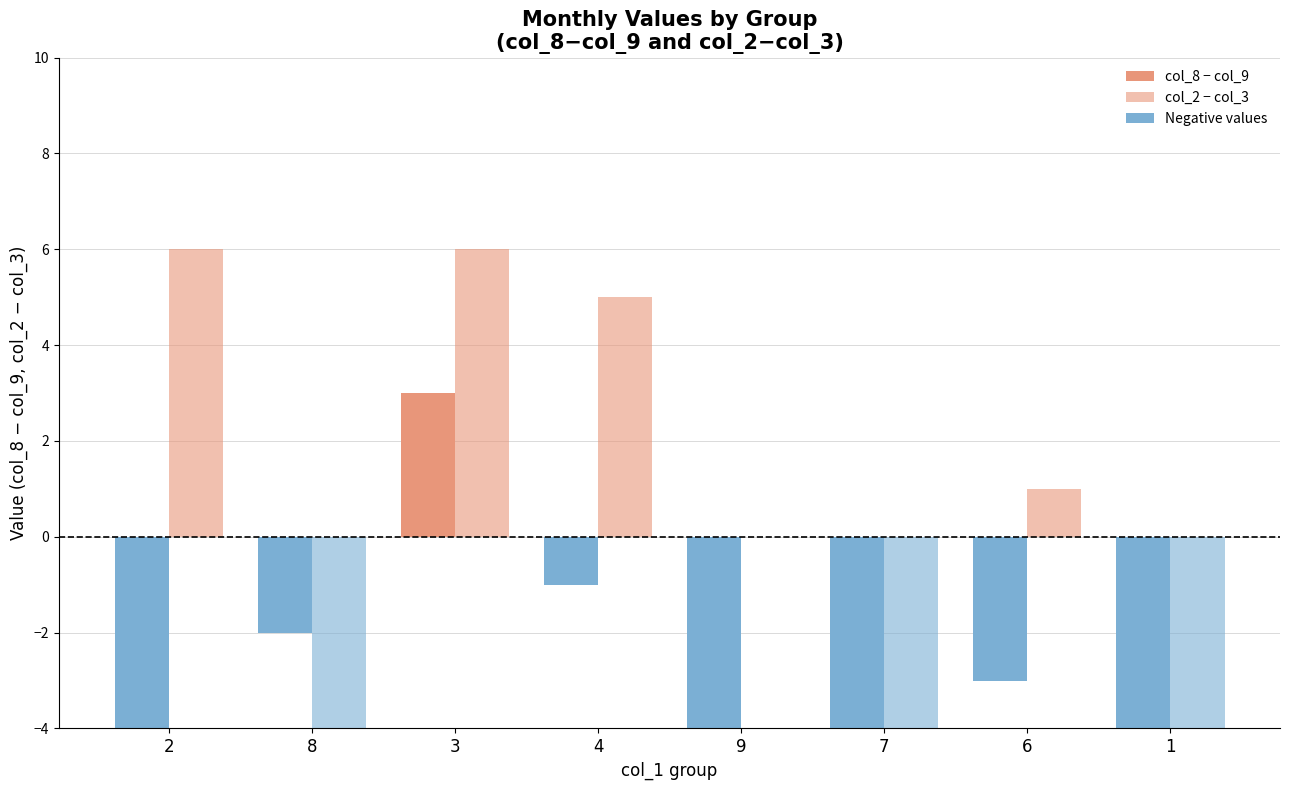

Reading left to right, list all the values displayed in this chart.

col_8 (positive): 2=0	8=0	3=3	4=0	9=0	7=0	6=0	1=0
col_8 (negative): 2=-4	8=-2	3=0	4=-1	9=-5	7=-4	6=-3	1=-6
col_2 (positive): 2=6	8=0	3=6	4=5	9=0	7=0	6=1	1=0
col_2 (negative): 2=0	8=-6	3=0	4=0	9=0	7=-5	6=0	1=-5